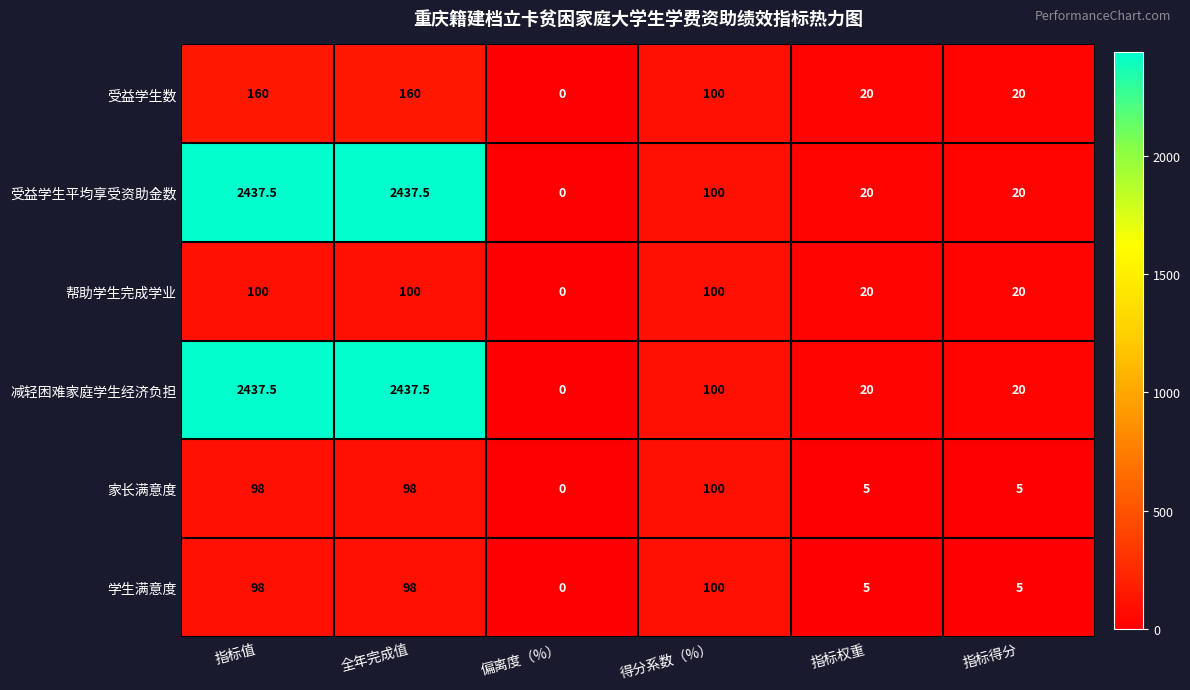

How many series are shown in this chart?

6